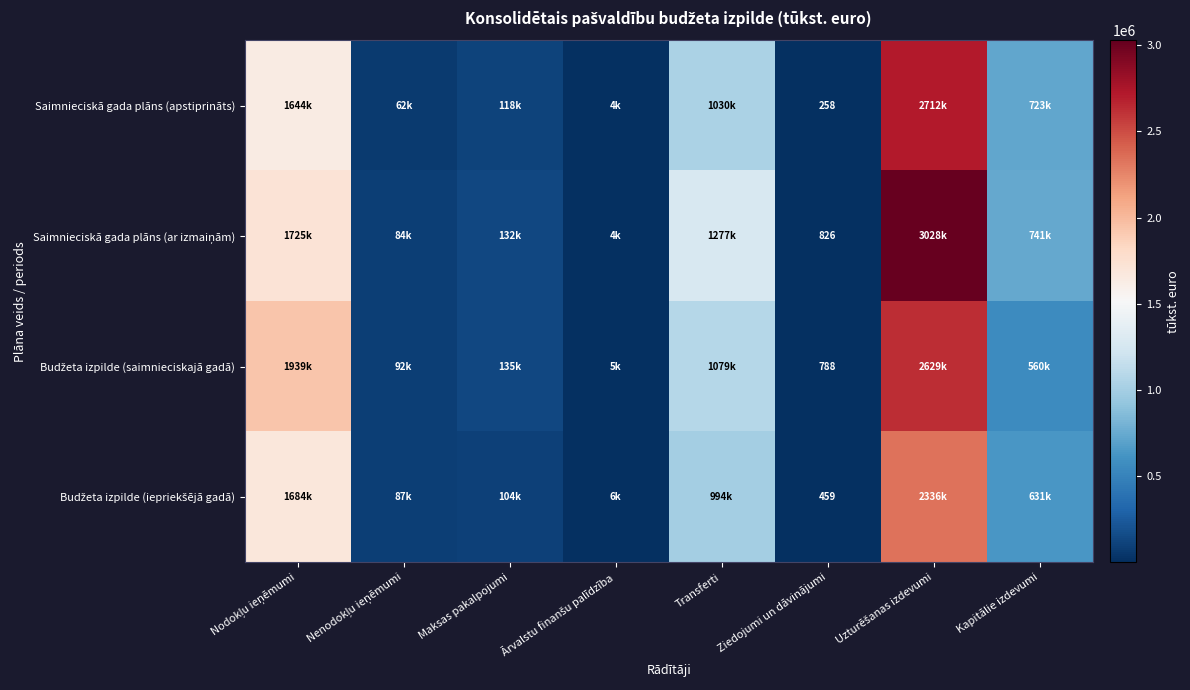

What is the total value across all series at Ziedojumi un dāvinājumi?

2331